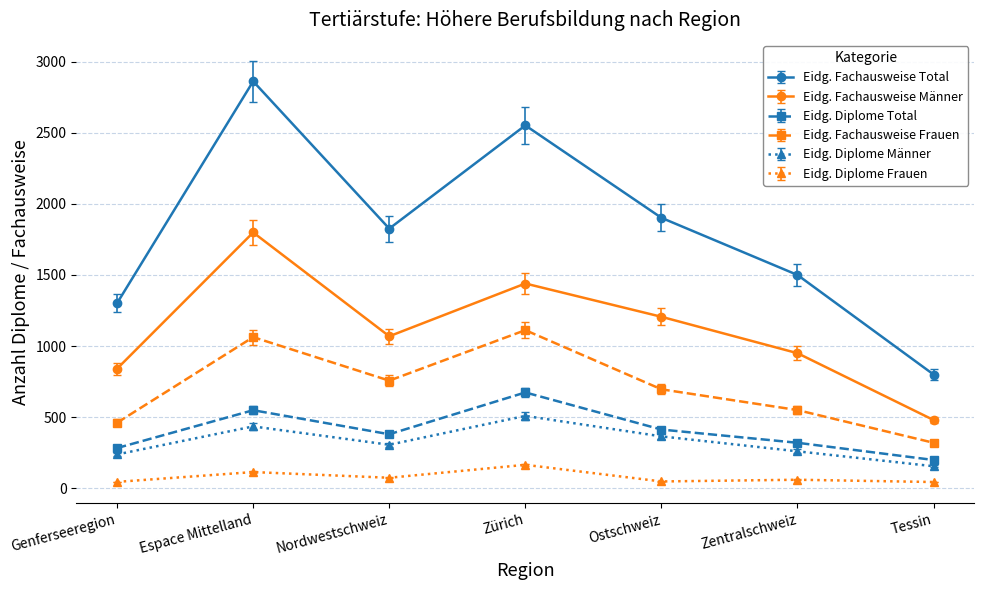

What is the lowest value of the Eidg. Fachausweise Frauen series?

320